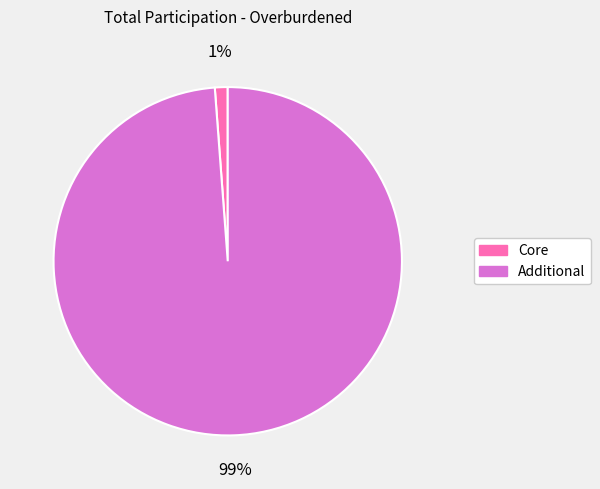

Which category has the smallest portion of the pie?

Core